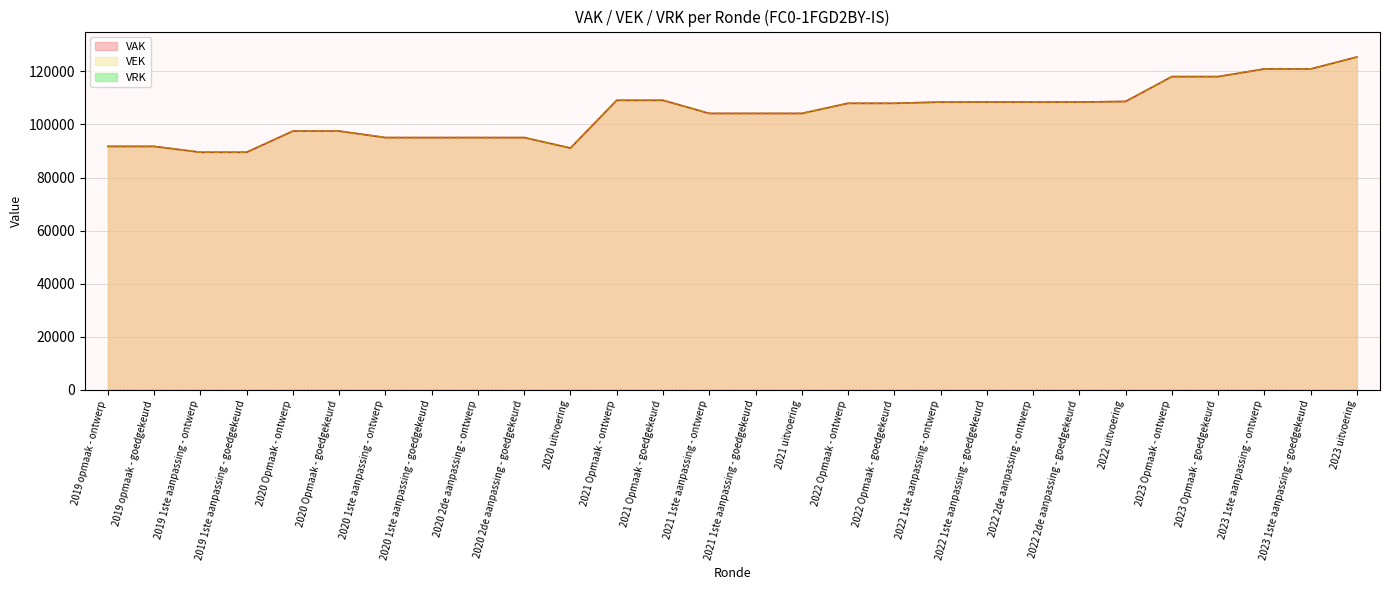

True or false: VEK and VAK cross at least once.

False